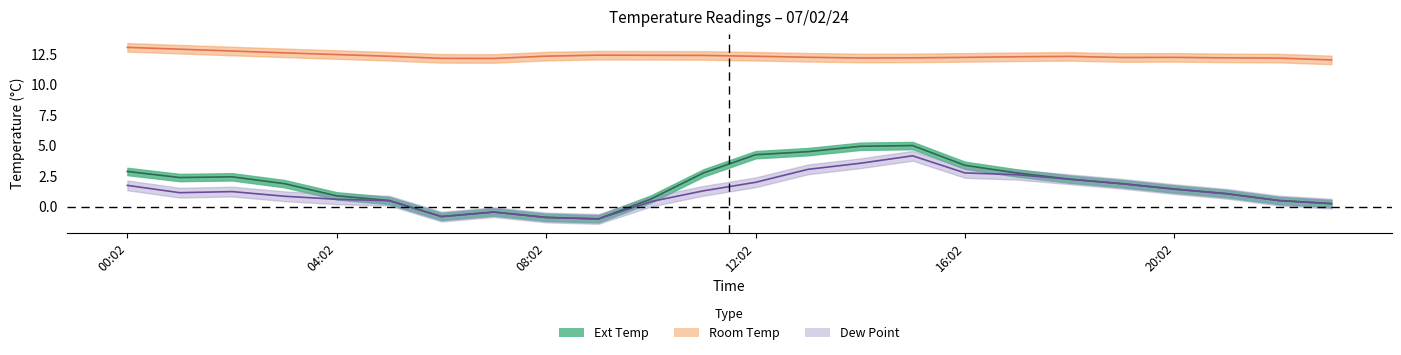

At 15, list the series in order from smallest to largest.

Dew Point, Ext Temp, Room Temp